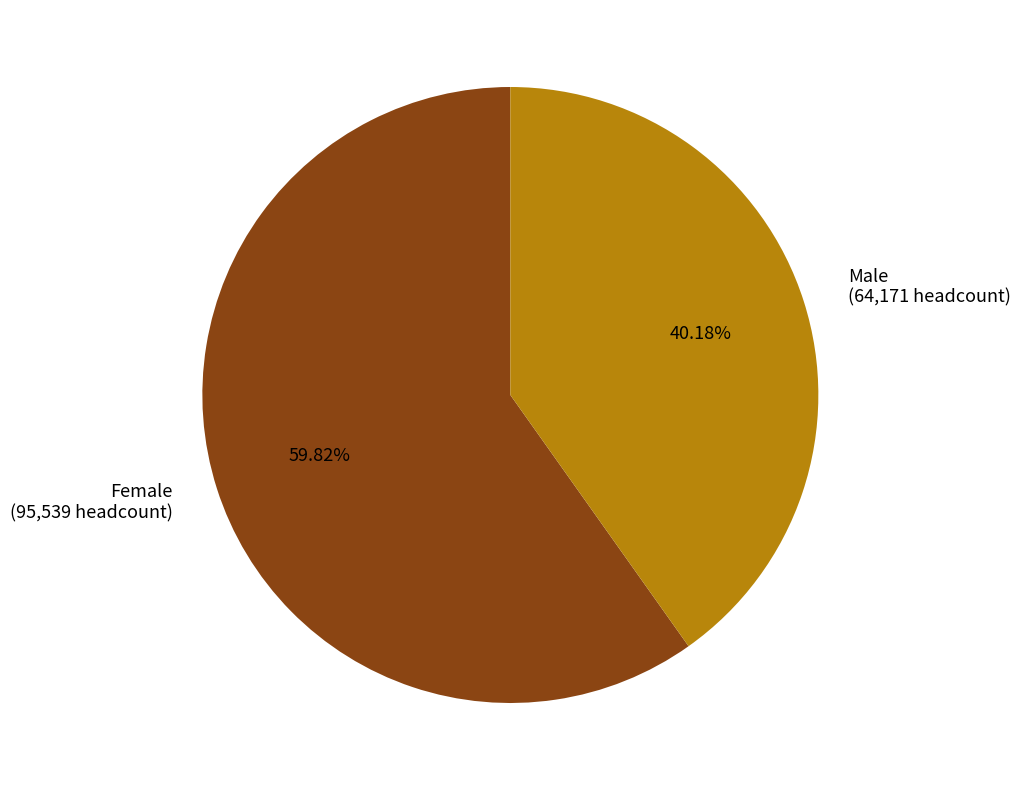

Do Male and Female together represent more than half of the pie?

Yes